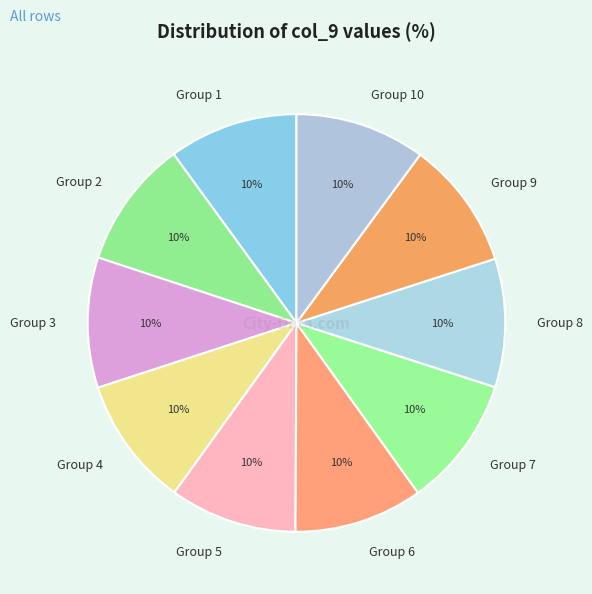

True or false: Group 2 accounts for 10% of the total.

True